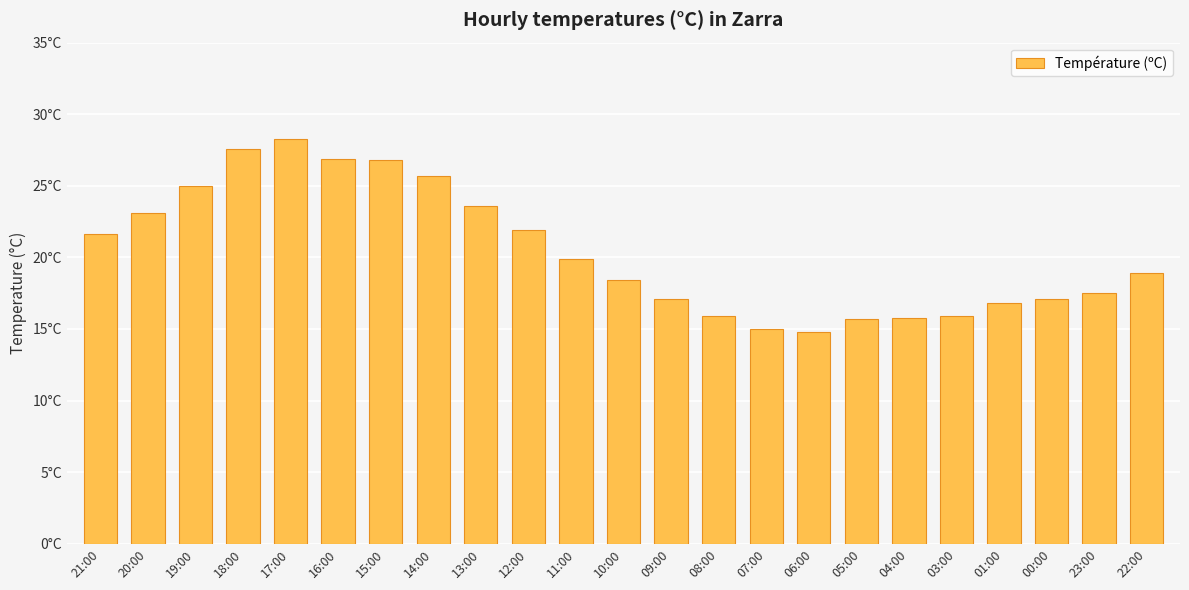

Which has a higher value, 08:00 or 22:00?

22:00